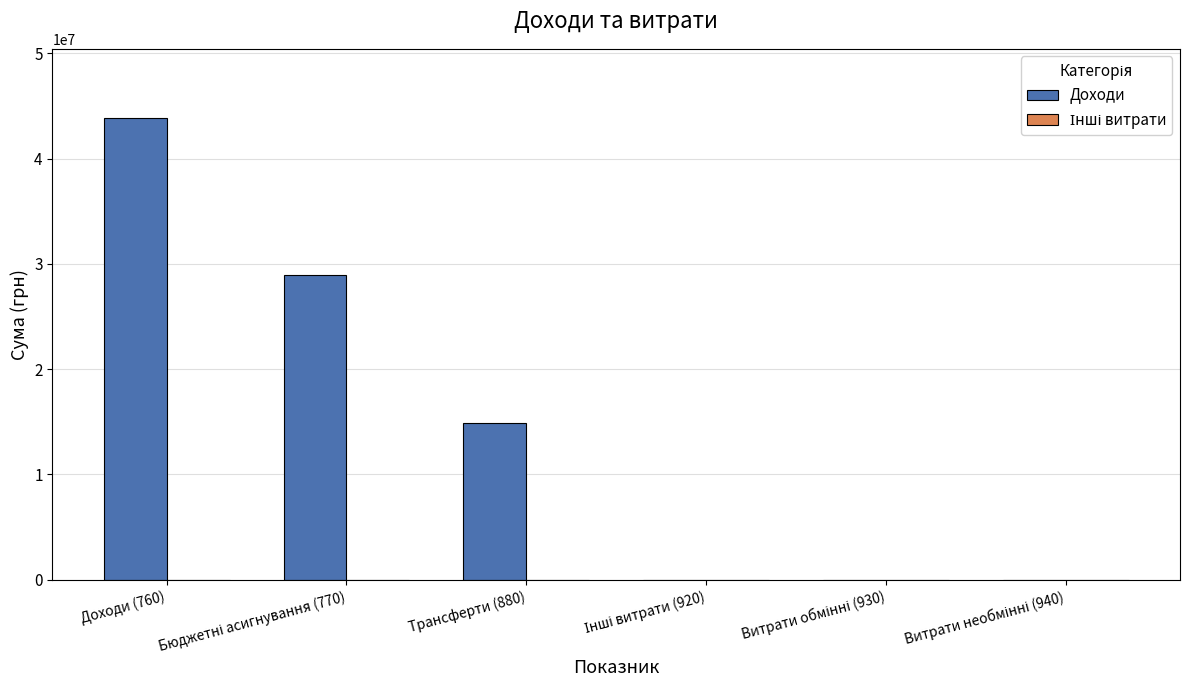

Which series has the largest total across all categories?

Доходи